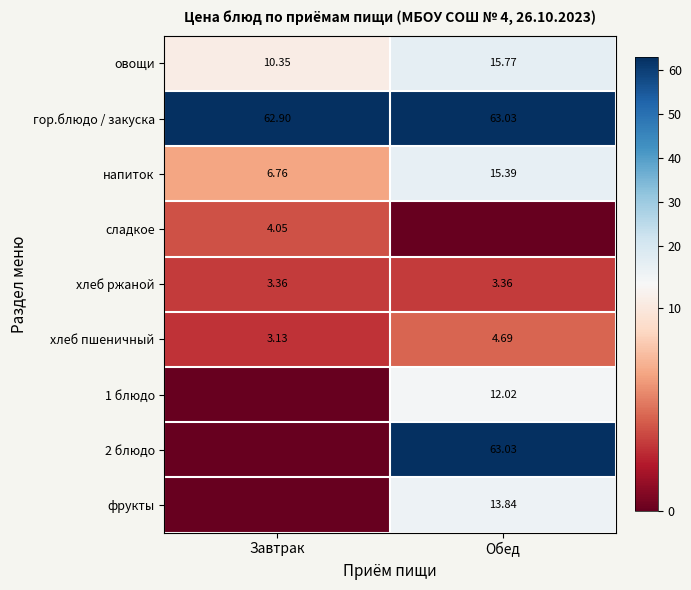

Rank the categories by хлеб пшеничный value from highest to lowest.

Обед, Завтрак